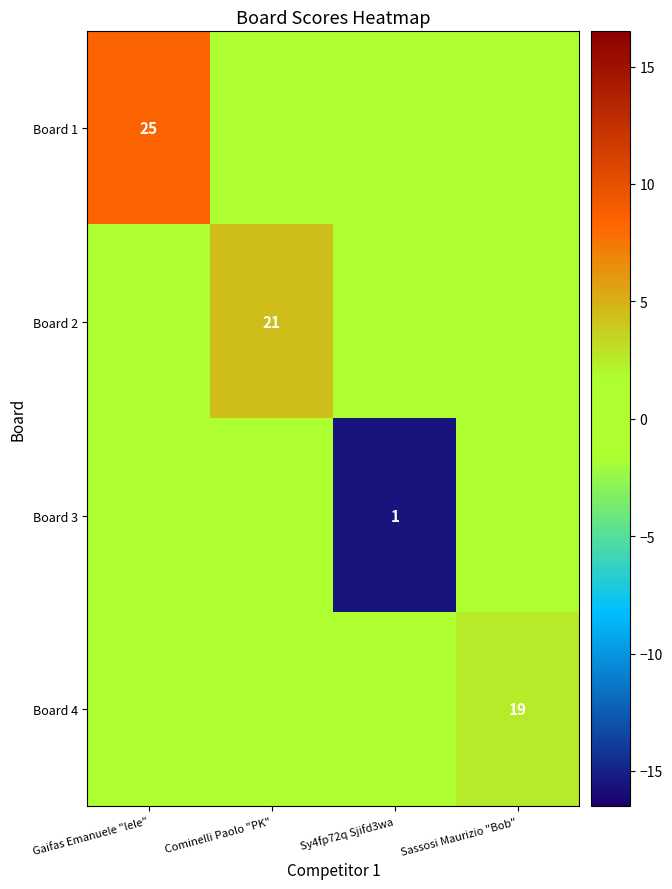

The Board 1 series shows 25 at Gaifas Emanuele "lele". True or false?

True